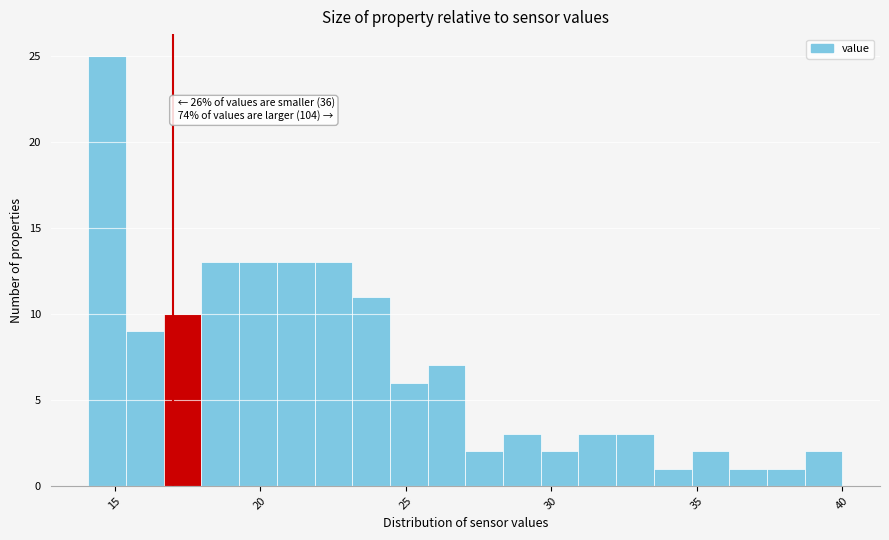

Around what value on the x-axis is the tallest bar? Give the approximate position of its centre, as read against the axis.

14.5